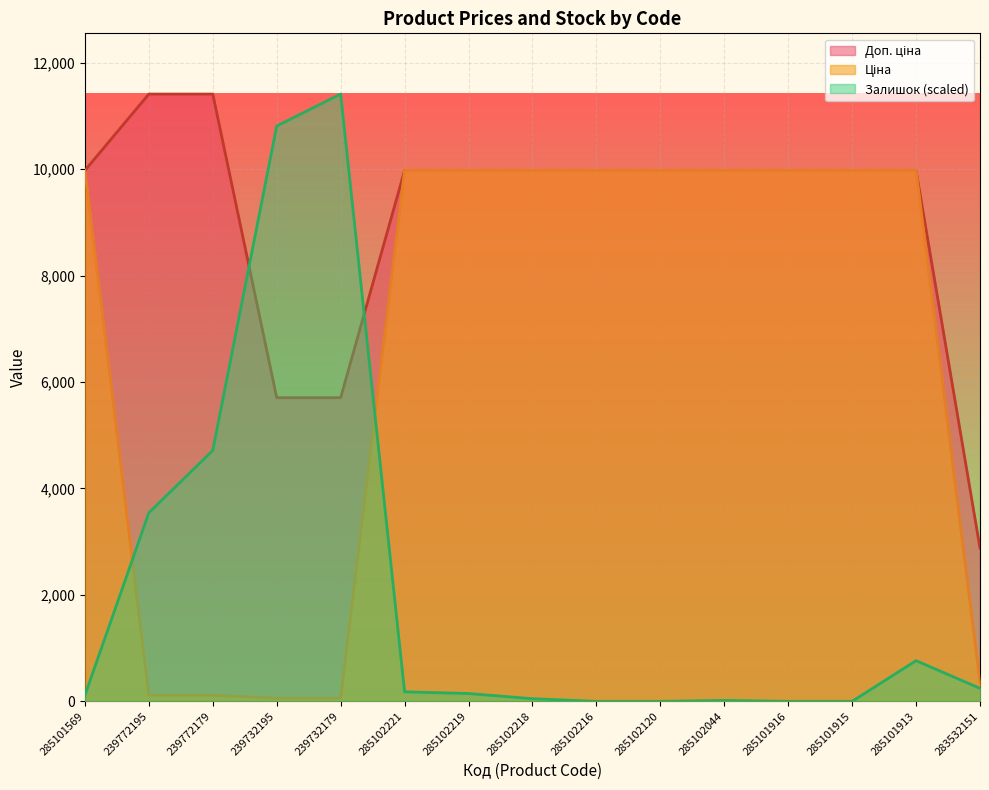

At how many categories does at least one series exceed 4955?

14